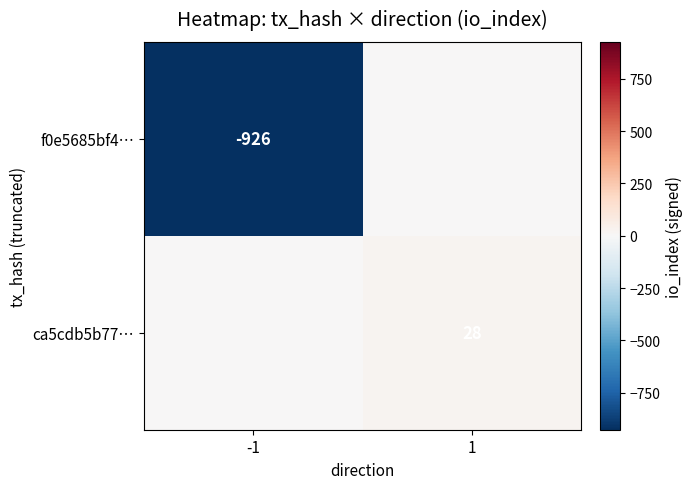

The value of f0e5685bf4… at -1 is -282. True or false?

False